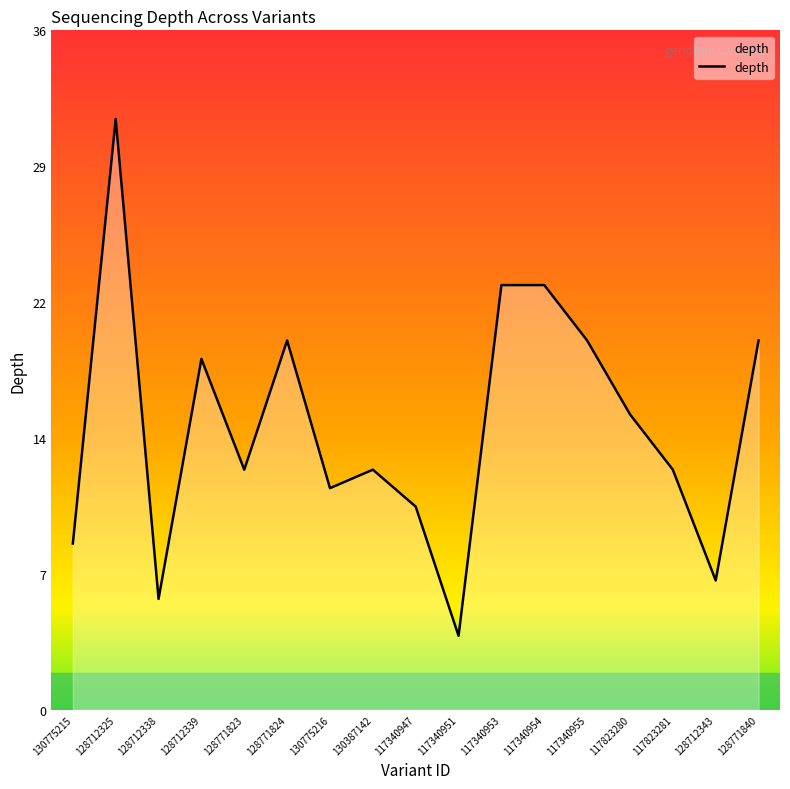

Where does the data first go above 13?

128712325